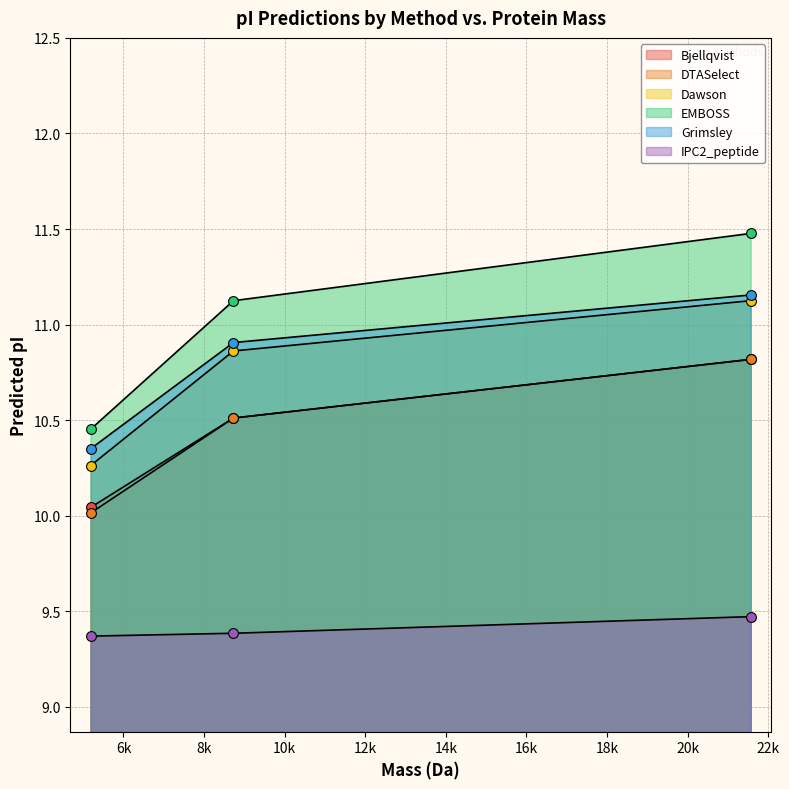

Which series reaches the maximum Y coordinate?

IPC2_peptide